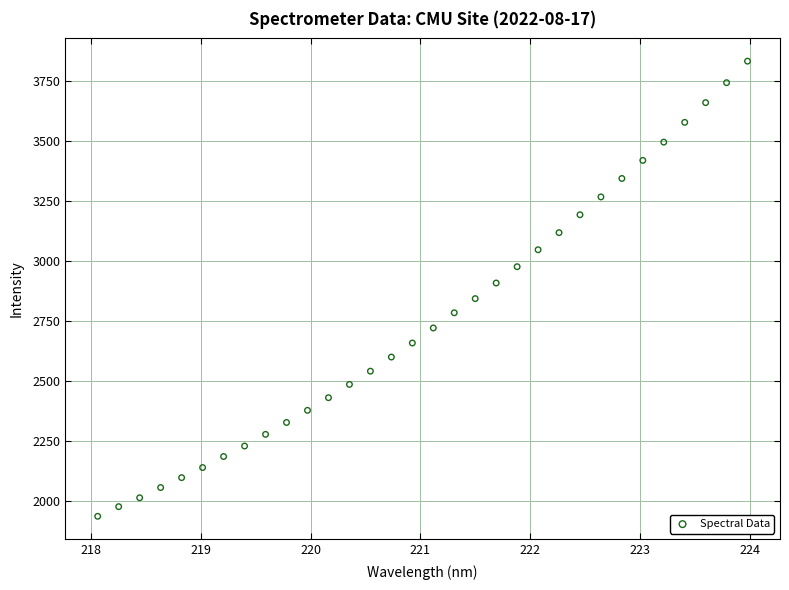

What is the range of X values (max minus min)?

5.9